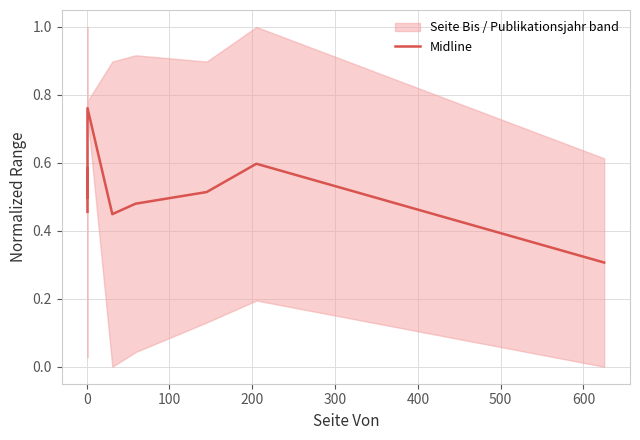

What is the difference between the second highest and minimum values?

0.3